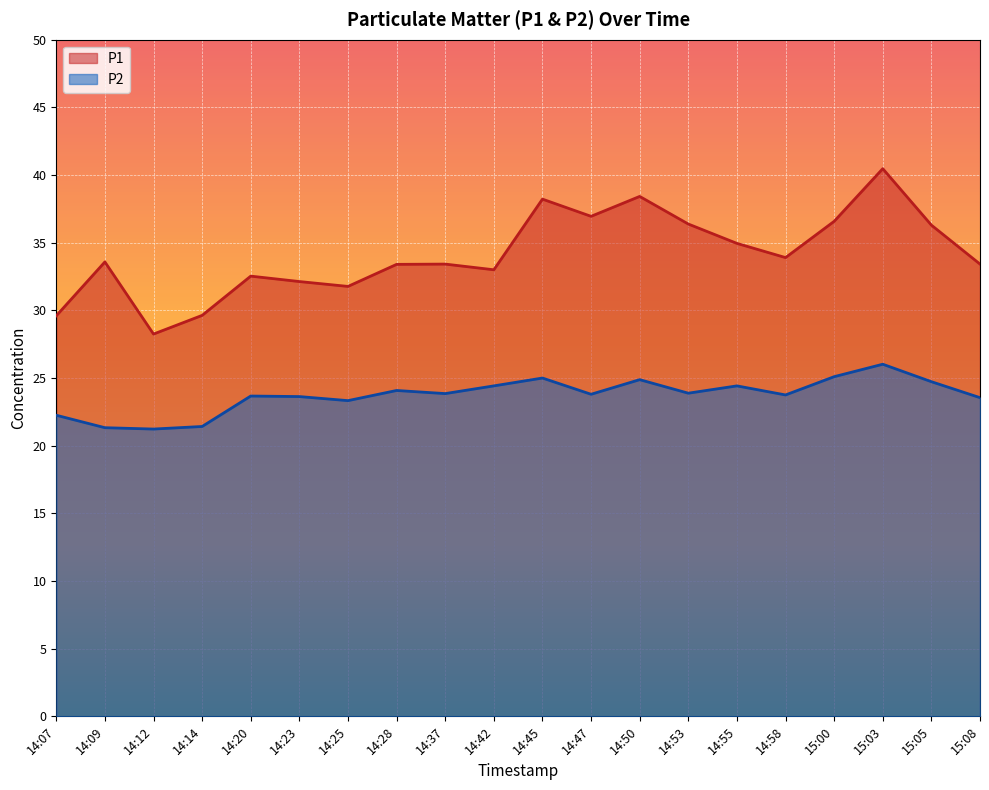

Which label corresponds to the smallest value in the chart?

14:12